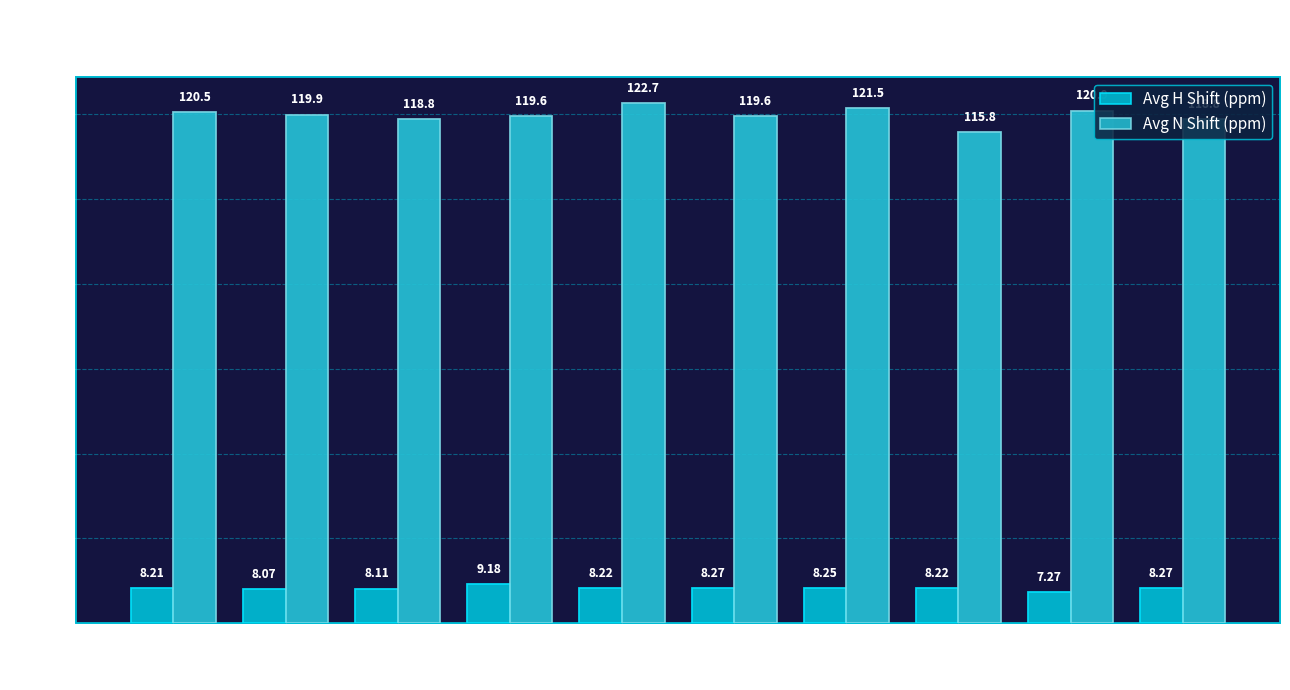

The value of Avg H Shift (ppm) at MET is 8.3. True or false?

True